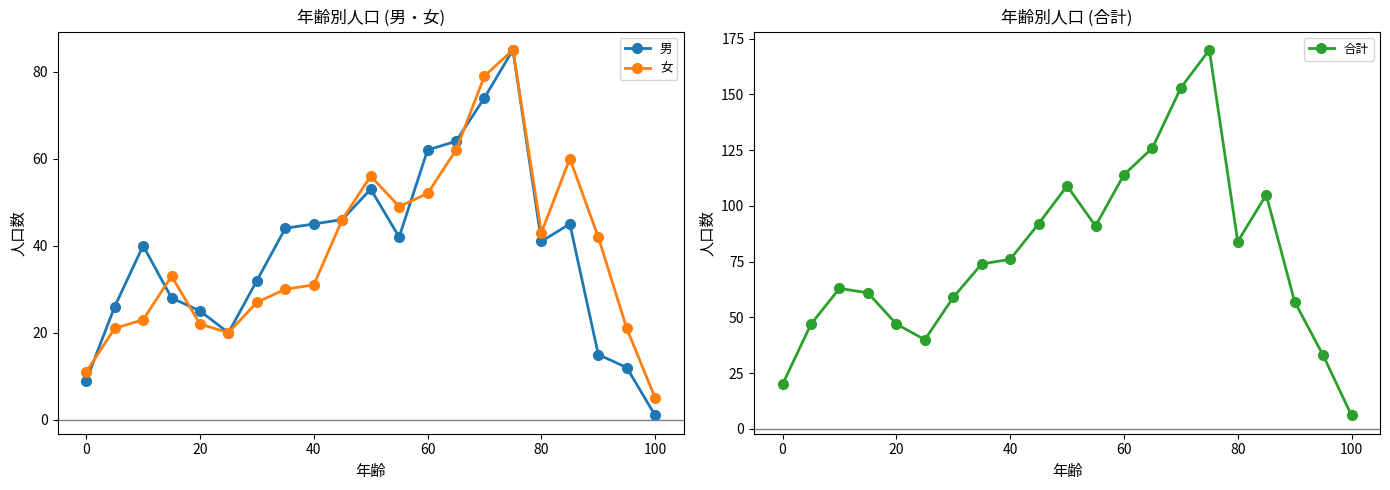

What is the minimum value for 女?

5